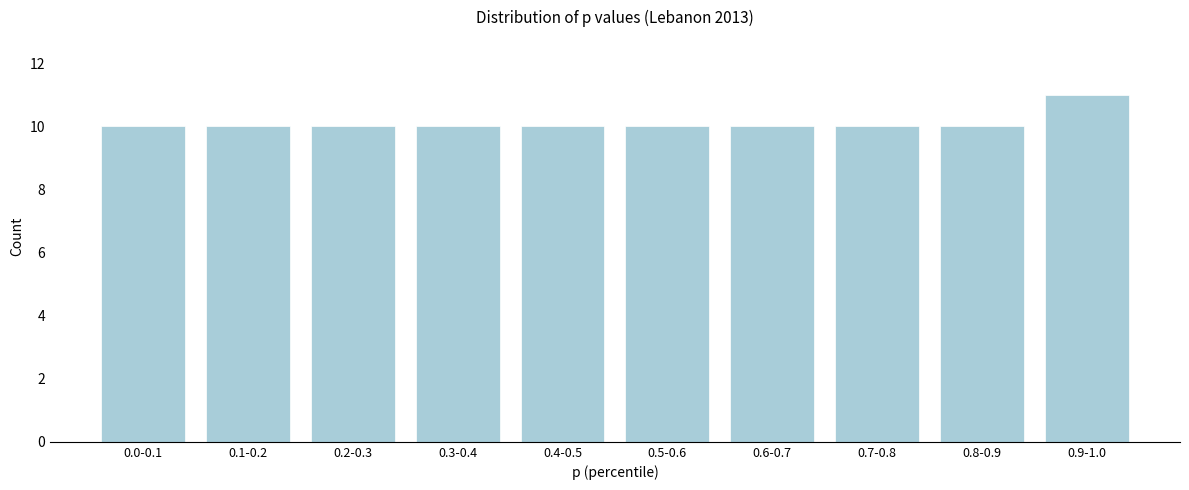

Reading left to right, transcribe all the data shown in this chart.

10	10	10	10	10	10	10	10	10	11